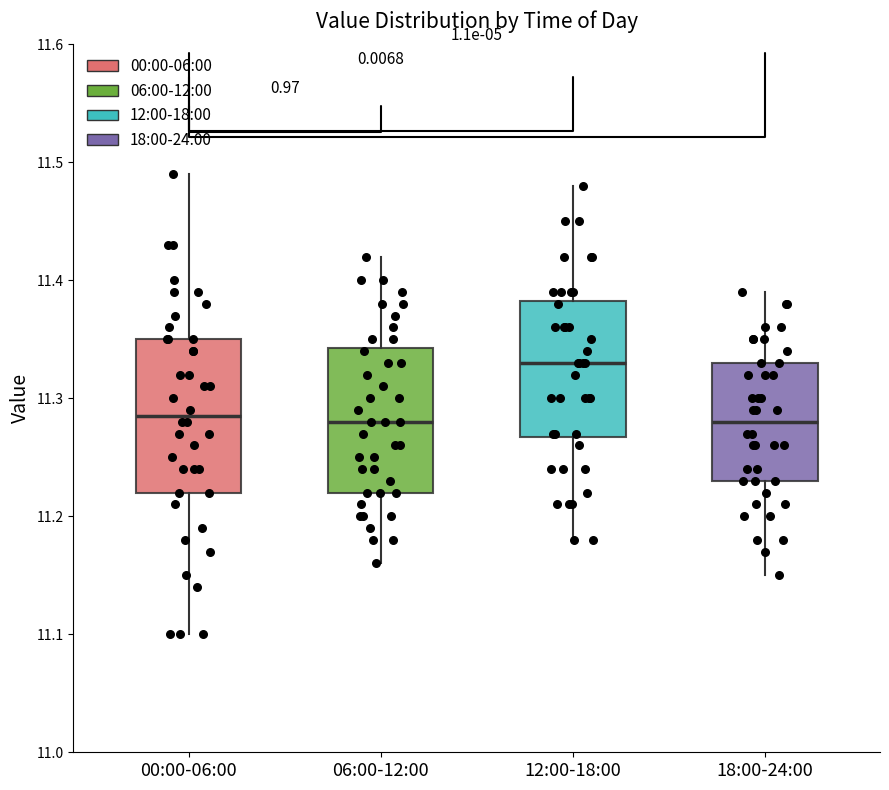

Which box's median line is the highest?

12:00-18:00